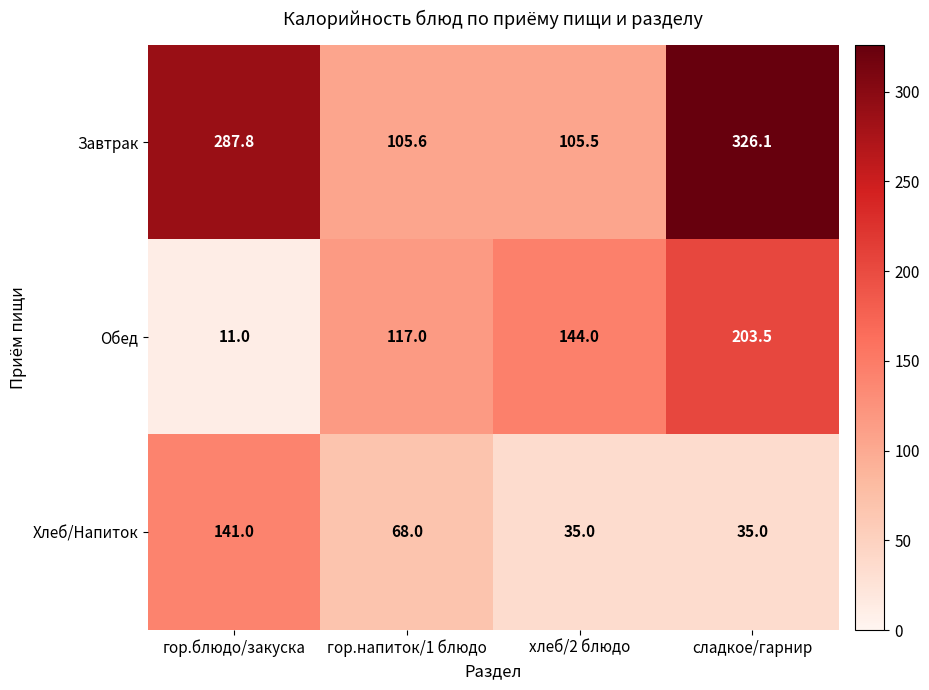

What is the difference between the highest and lowest values at хлеб/2 блюдо?

109.0